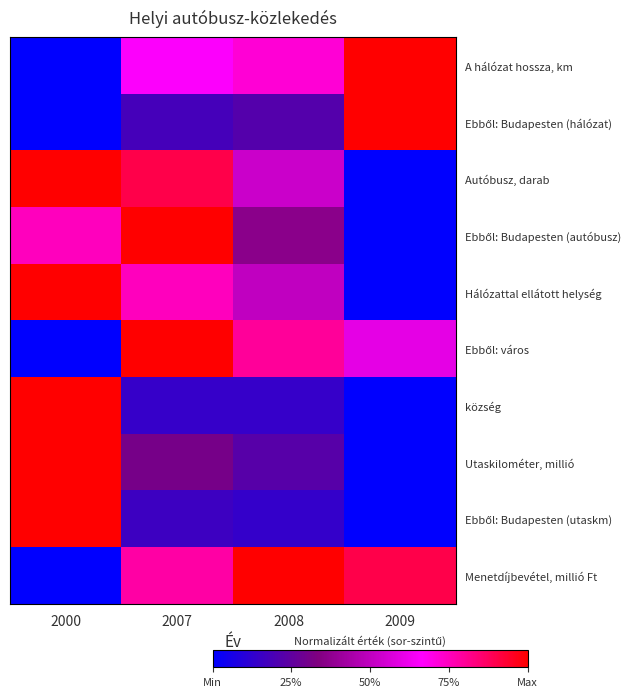

Between 2008 and 2007, which is larger?

2008